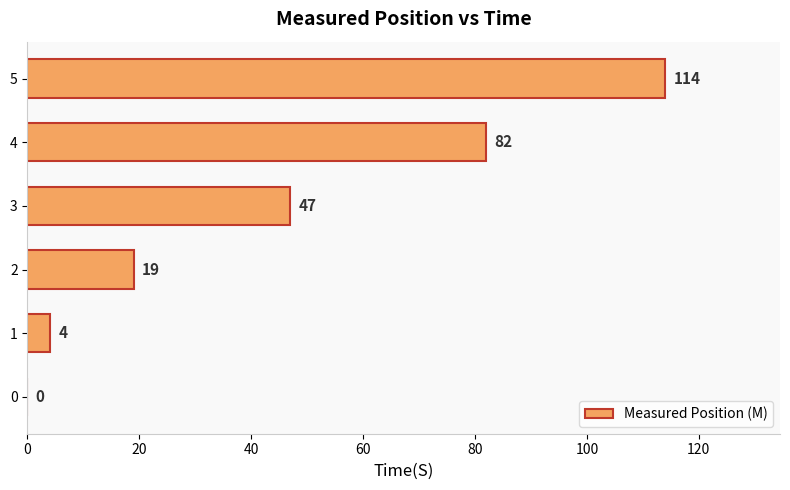

Which category has the highest value across all series?

5